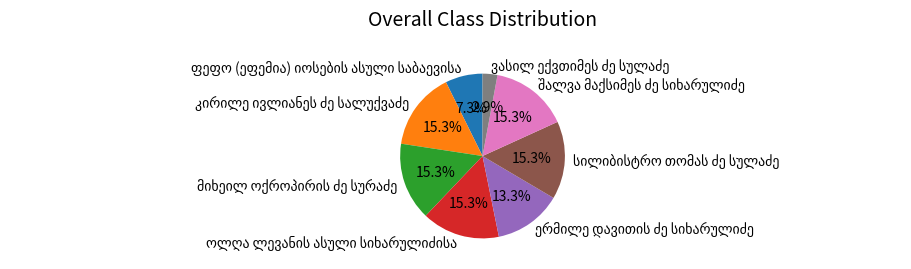

Does any single category account for the majority?

No